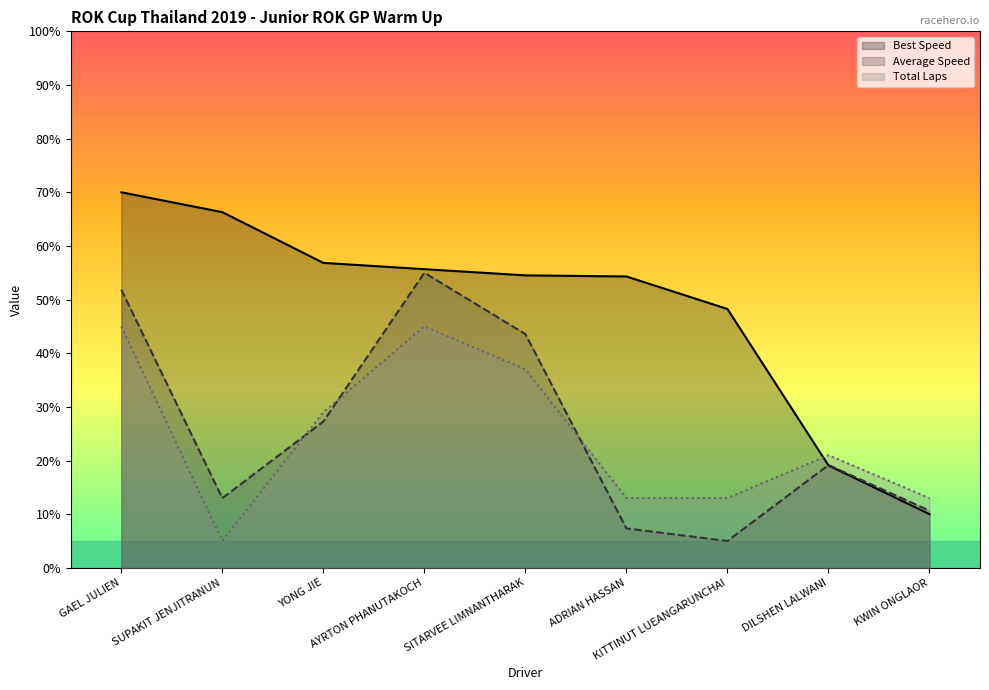

What position from the left is KITTINUT LUEANGARUNCHAI?

7